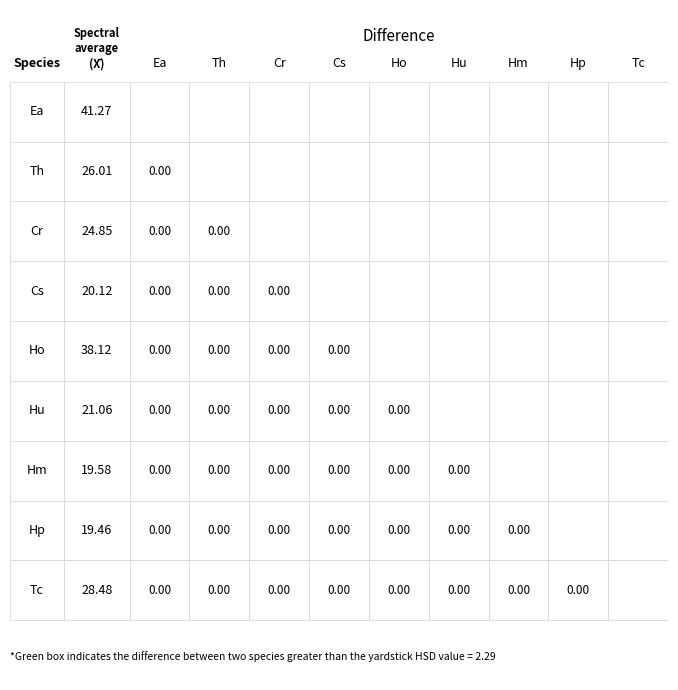

Count the number of data series in this chart.

9